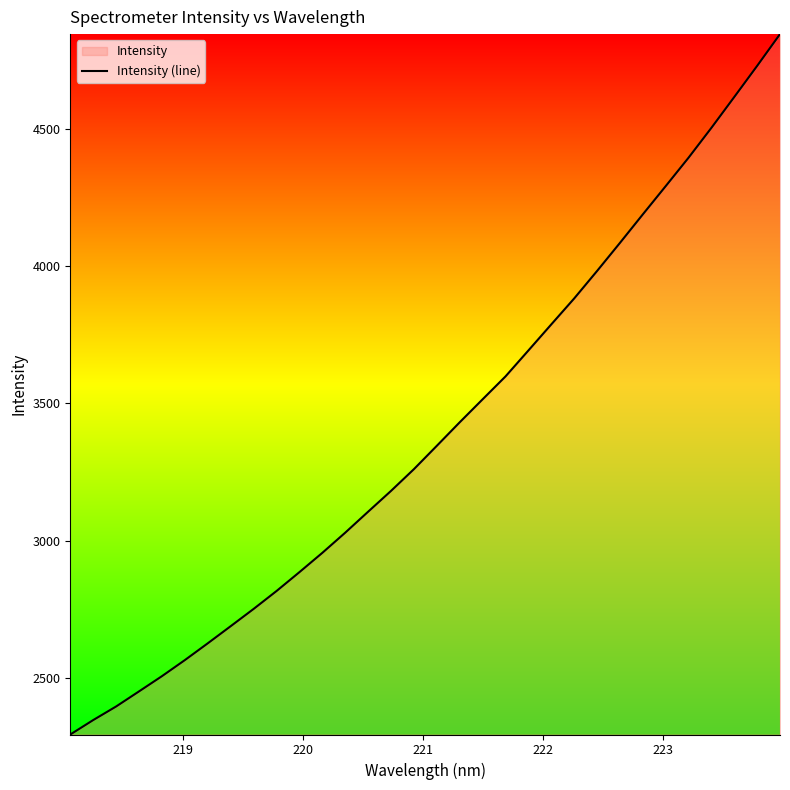

What is the difference between the maximum and second lowest values?

2497.7